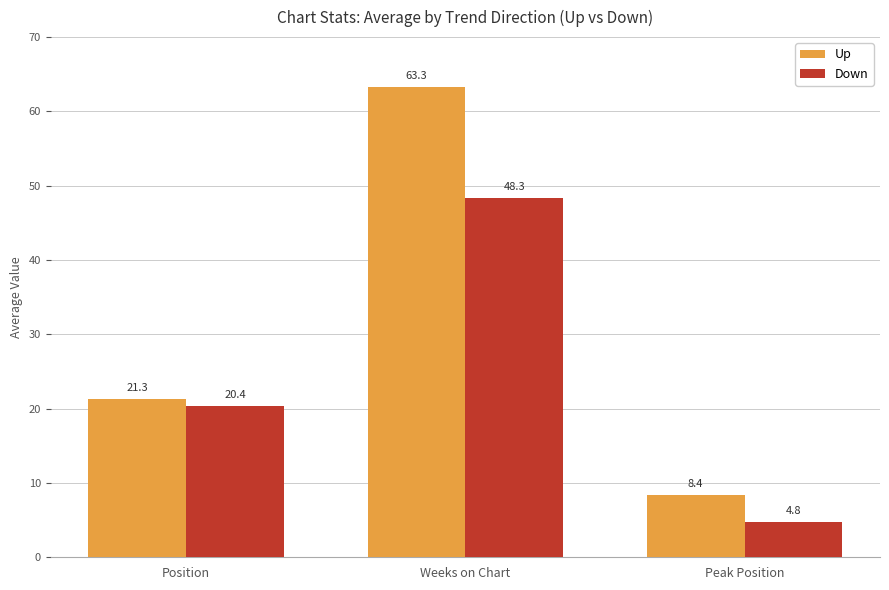

Which series has the largest total across all categories?

Up